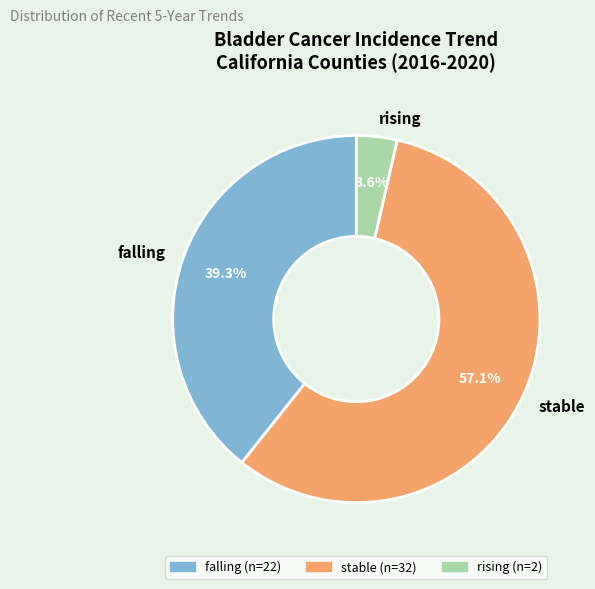

What is the ratio of the value at stable to the value at falling?

1.5